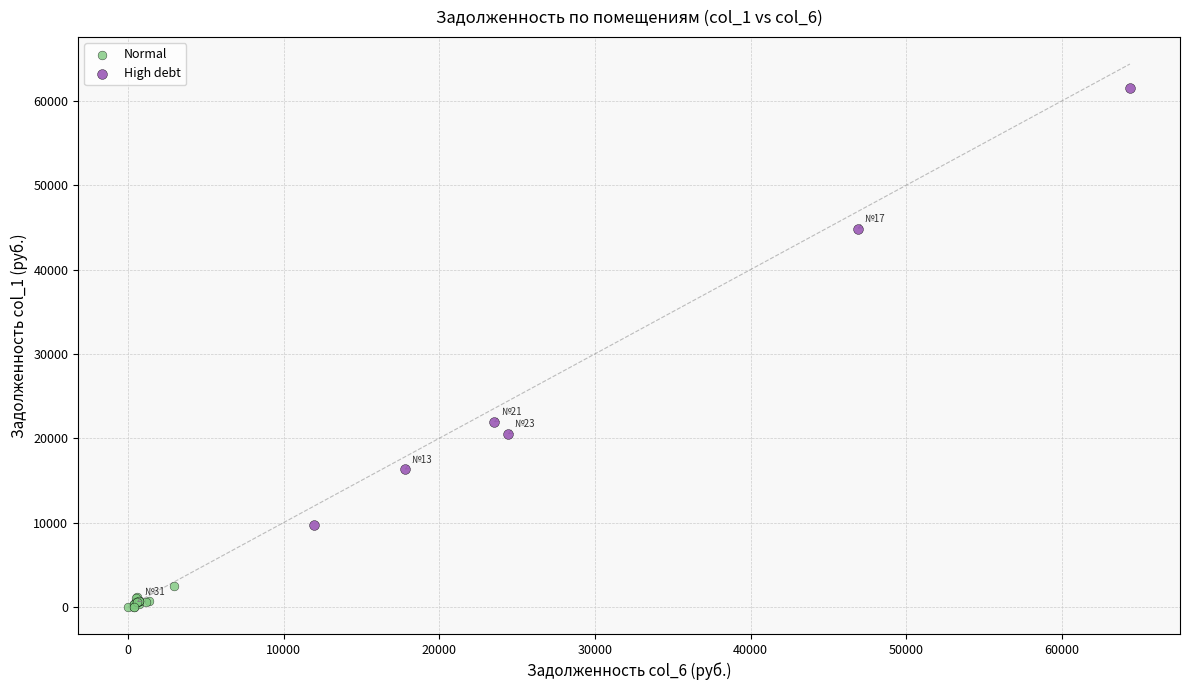

Which series reaches the maximum Y coordinate?

High debt